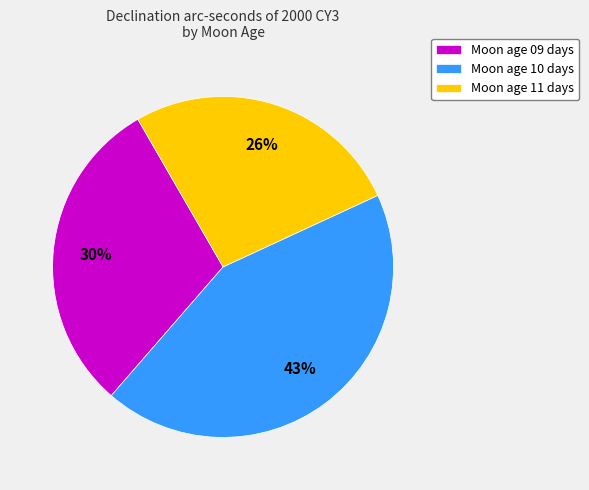

To the nearest percent, what is the difference between the largest and smallest slice percentages?

17%